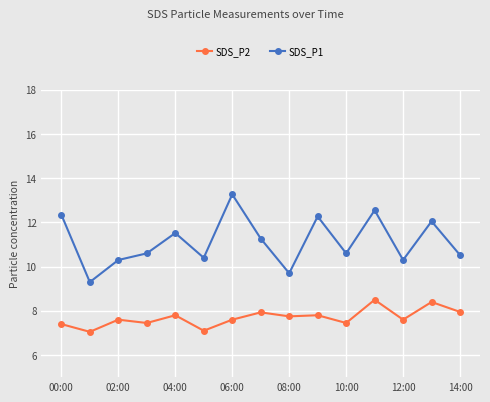

Which series has the widest spread of values?

SDS_P1